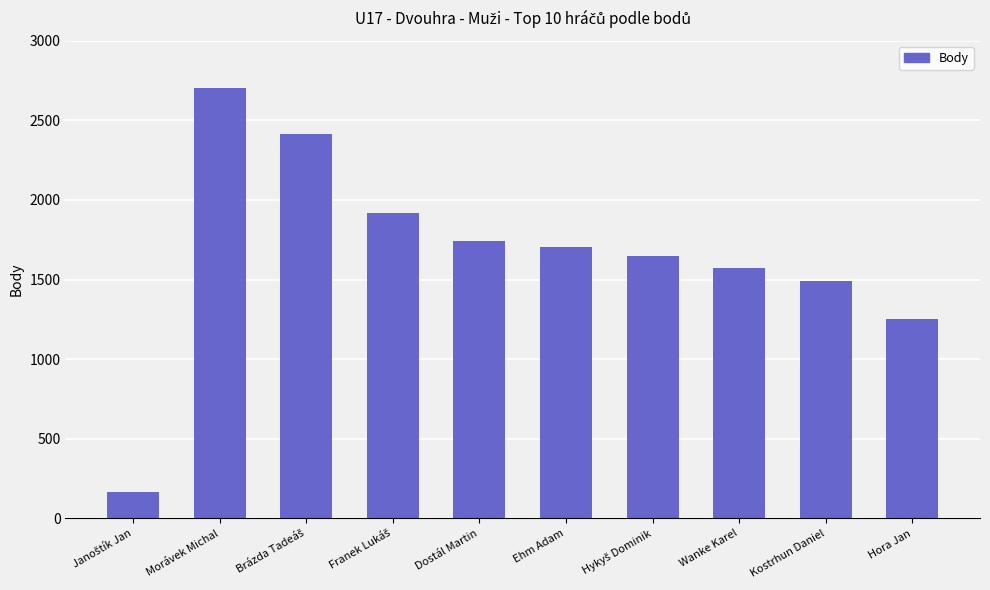

What is the value of the 1st bar from the left?

163